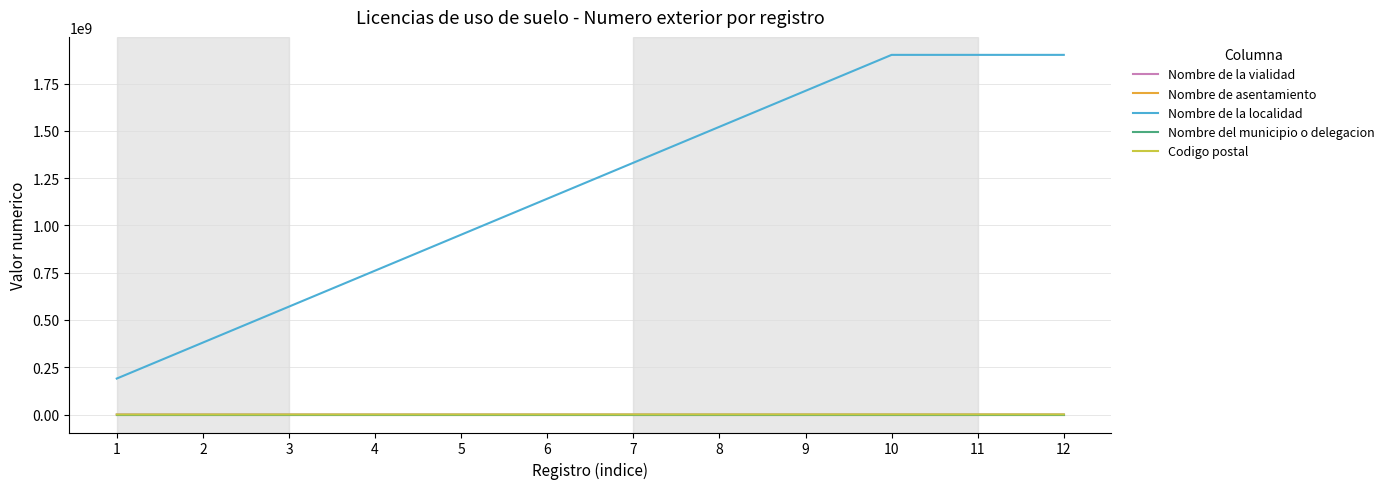

True or false: Codigo postal and Nombre del municipio o delegacion cross at least once.

False